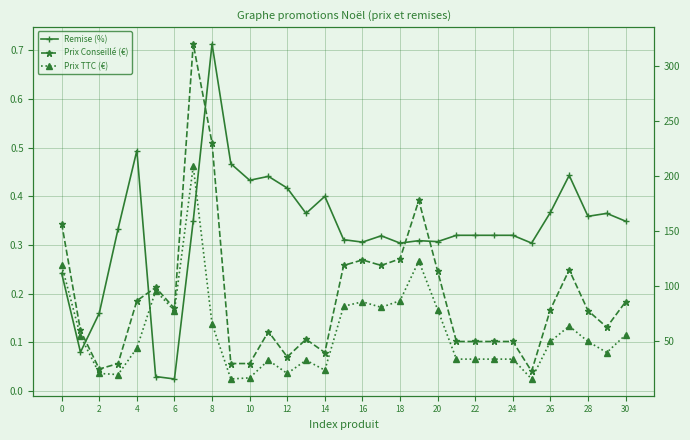

Count the number of categories in the chart.

31